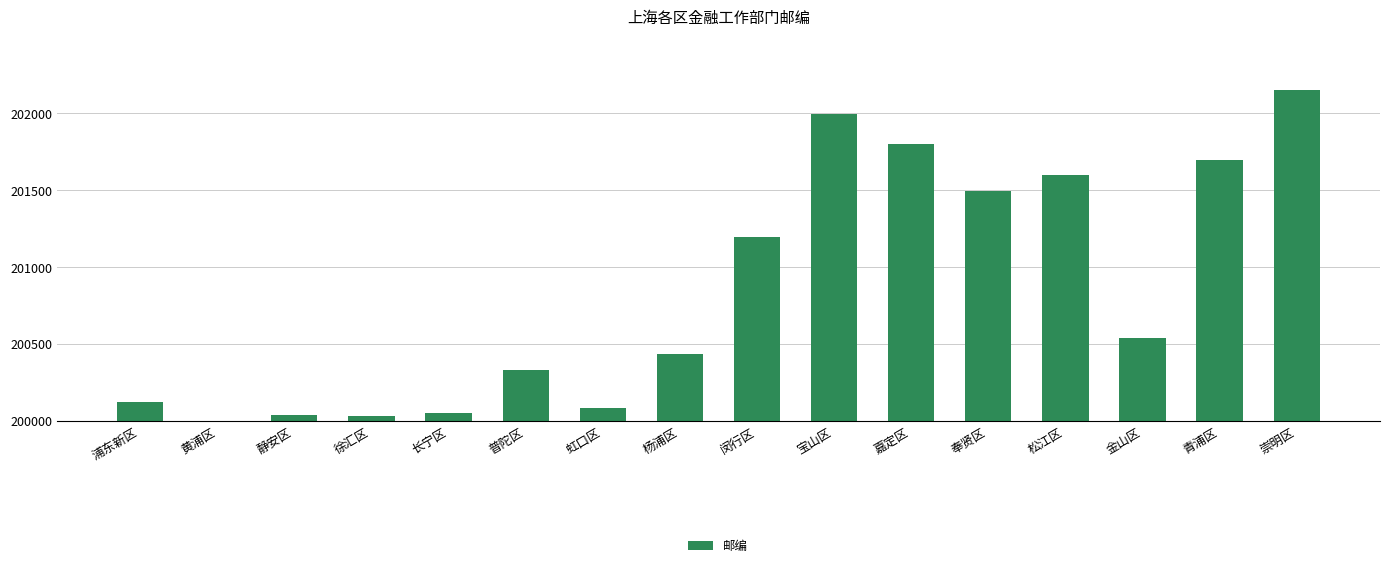

Is it true that the value at 松江区 is 519?

False